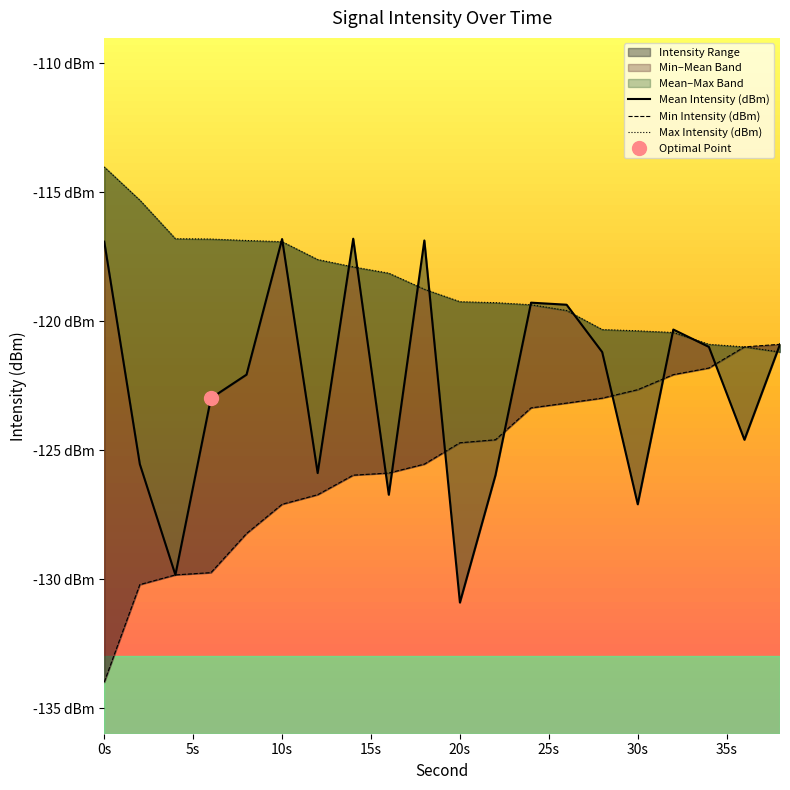

What is the difference between the second highest and second lowest values in the Max Intensity (dBm) series?

5.7